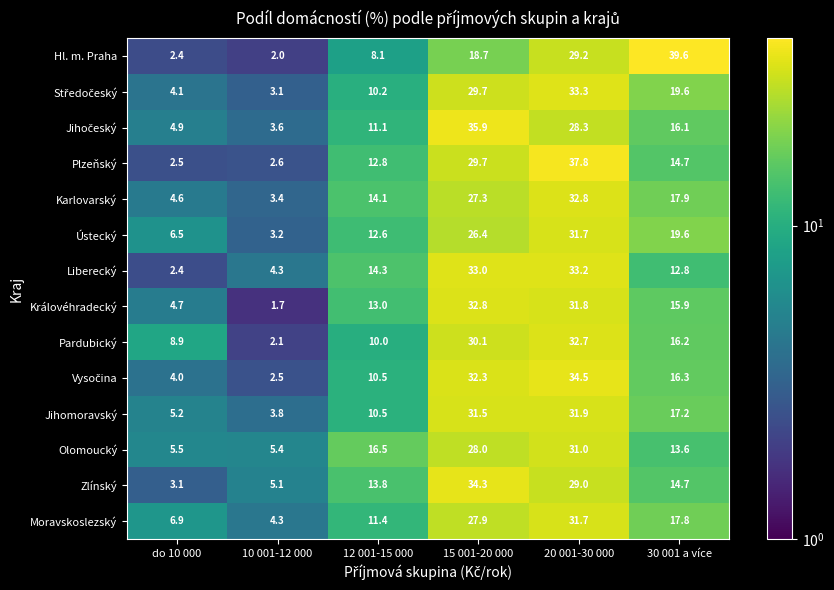

What is the highest value of the Plzeňský series?

37.8